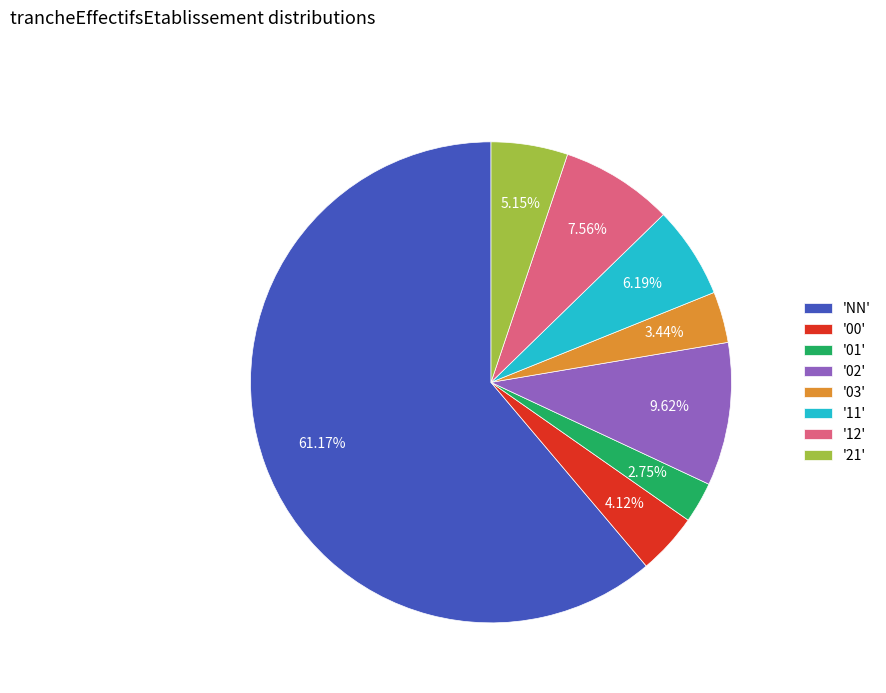

Approximately how many times larger is the value at 'NN' compared to '00'?

14.8